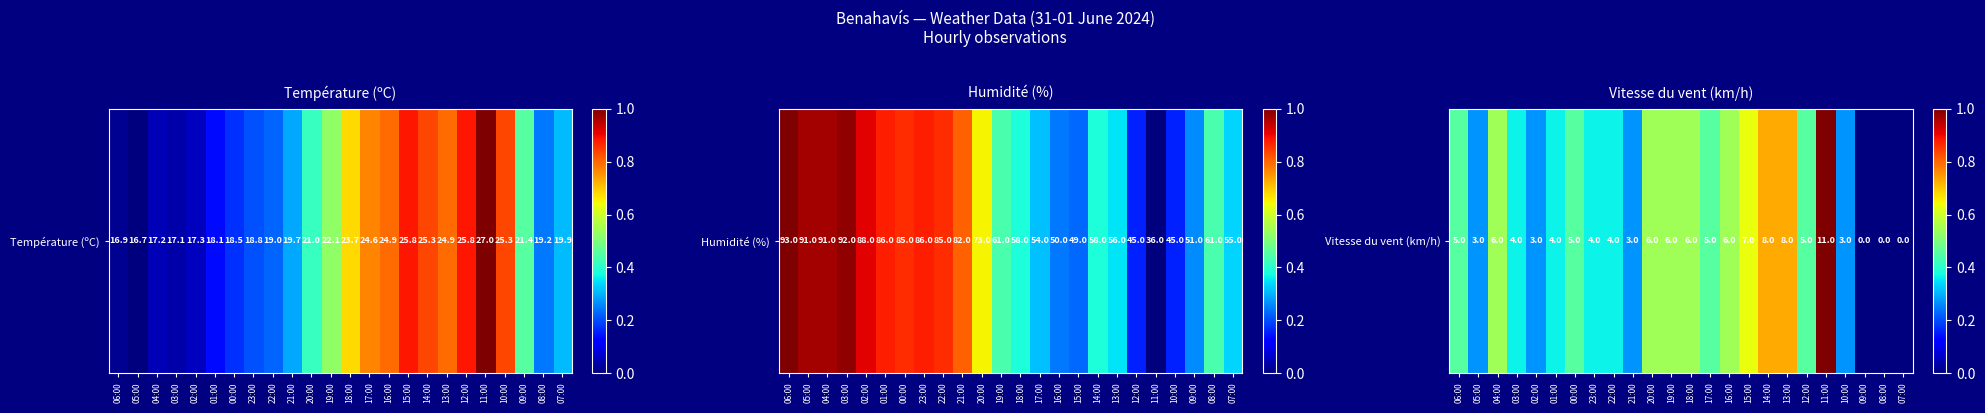

What value does the data have at 17:00?

0.5